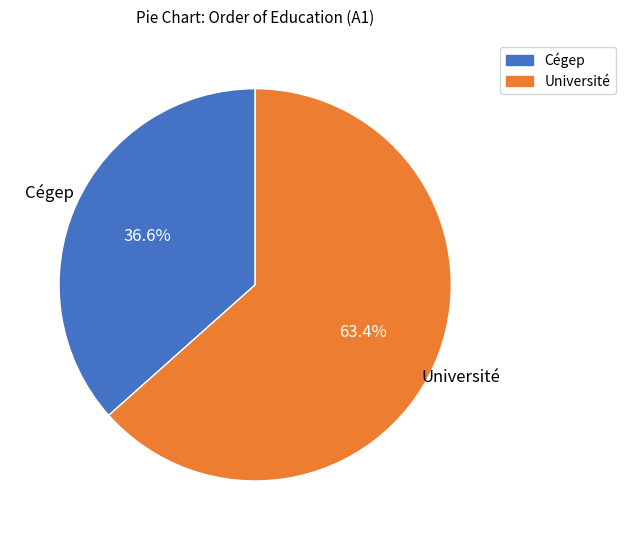

Rank the categories by value from highest to lowest.

Université, Cégep